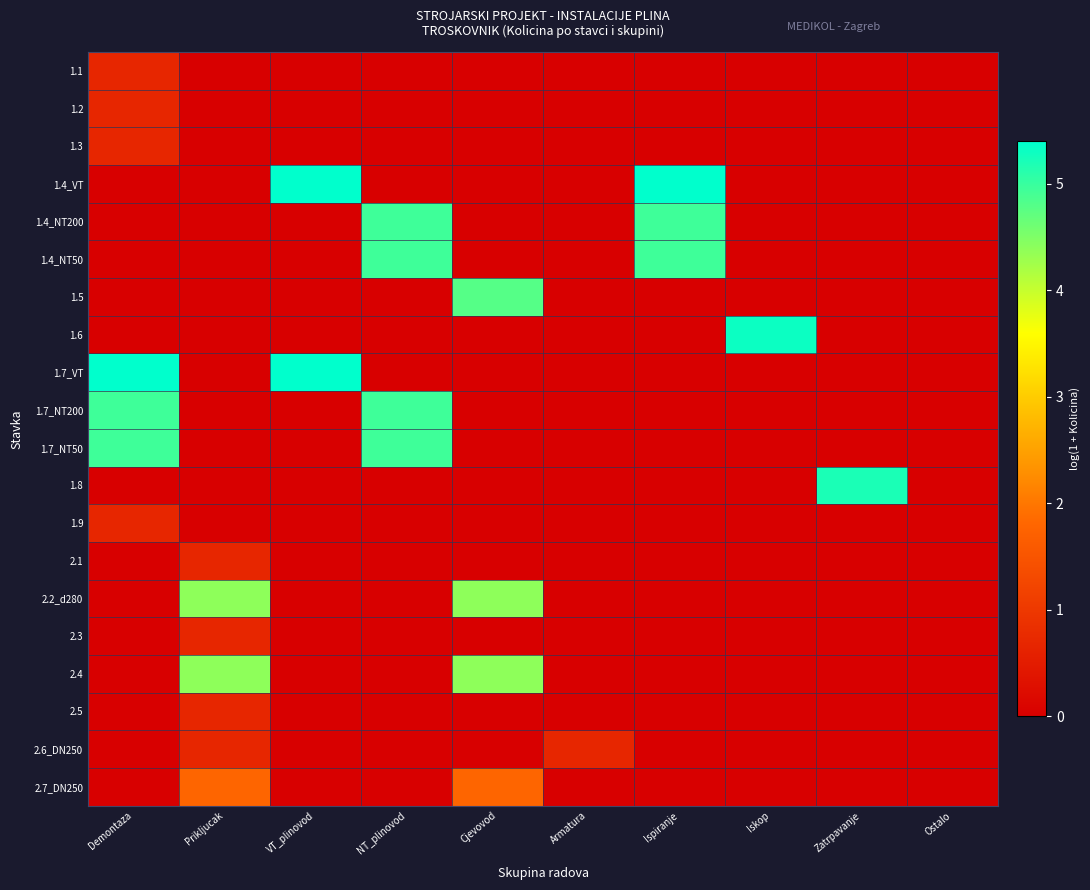

Between Prikljucak and Zatrpavanje, which is larger?

Prikljucak